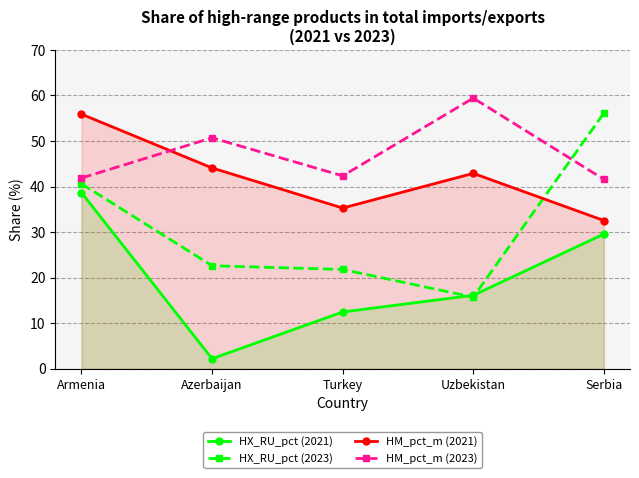

What is the label of the 2nd point from the right?

Uzbekistan